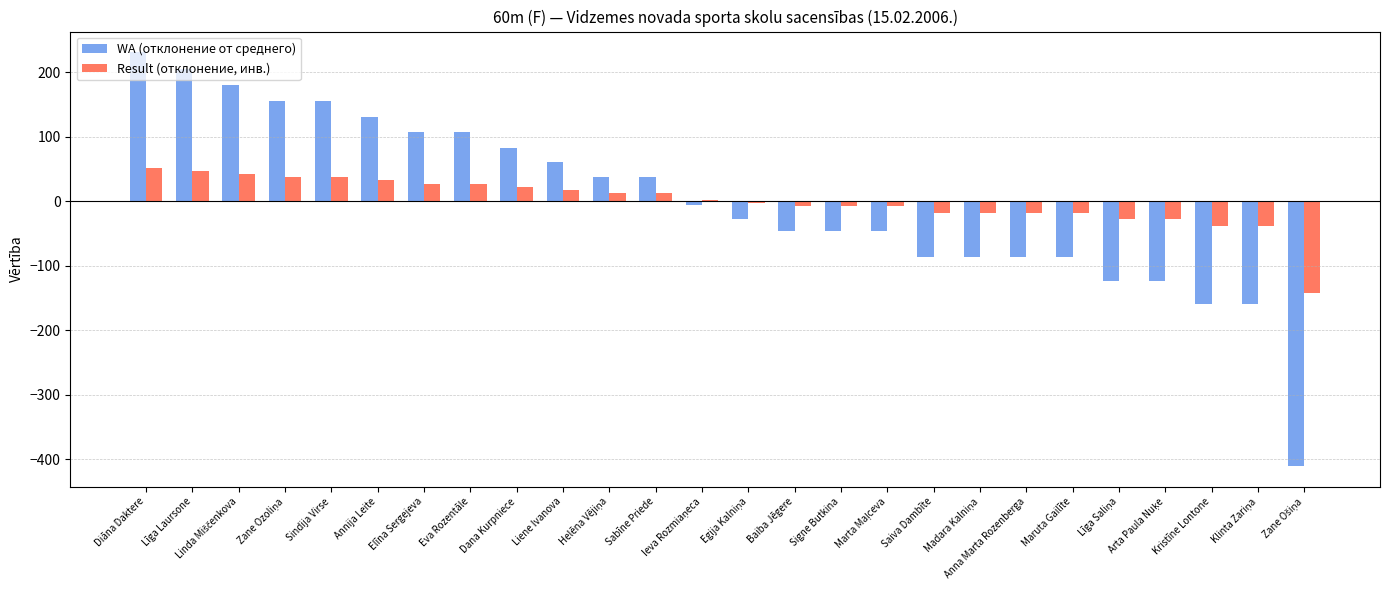

Reading left to right, extract all data points from this chart.

WA (отклонение от среднего): 231.2	205.2	180.2	155.2	155.2	131.2	107.2	107.2	83.2	60.2	38.2	38.2	-5.8	-26.8	-46.8	-46.8	-46.8	-85.8	-85.8	-85.8	-85.8	-123.8	-123.8	-158.8	-158.8	-410.8
Result (отклонение, инв.): 52.3	47.3	42.3	37.3	37.3	32.3	27.3	27.3	22.3	17.3	12.3	12.3	2.3	-2.7	-7.7	-7.7	-7.7	-17.7	-17.7	-17.7	-17.7	-27.7	-27.7	-37.7	-37.7	-142.7